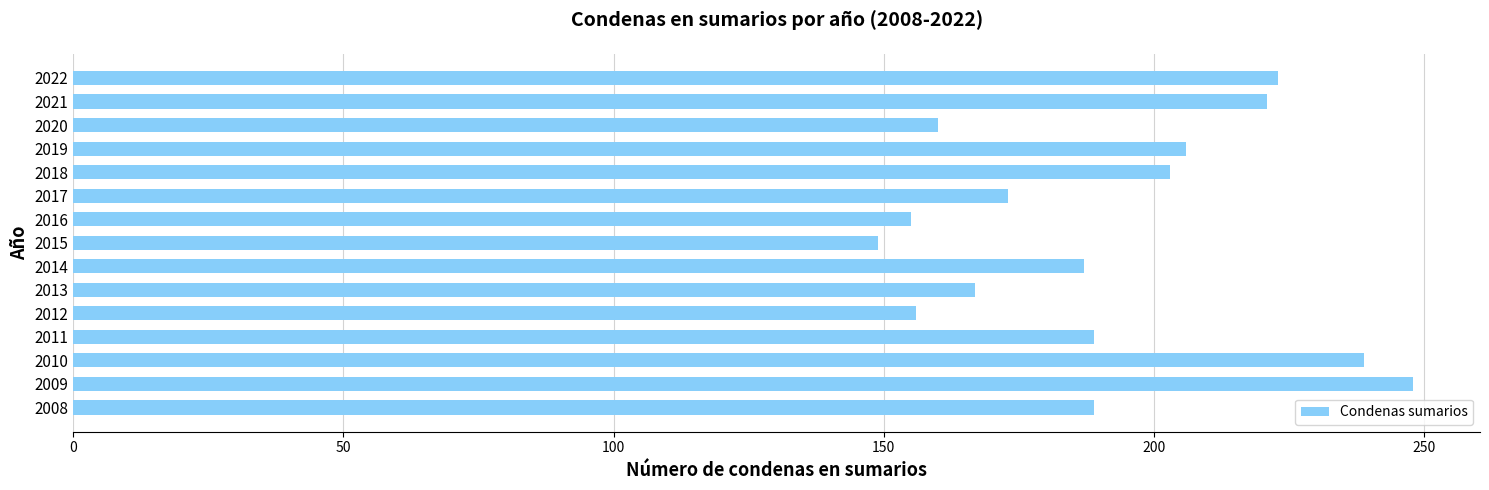

What is the greatest value displayed?

248